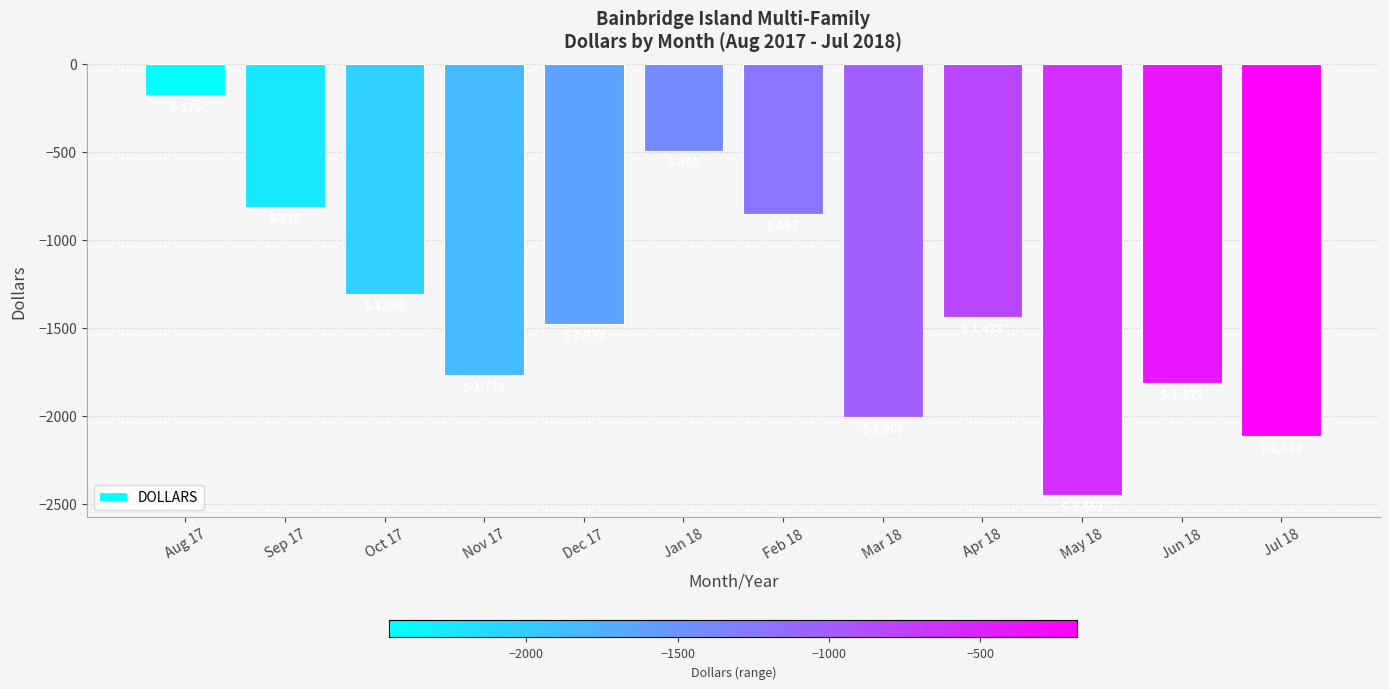

What is the difference between the values at Nov 17 and Oct 17?

463.4